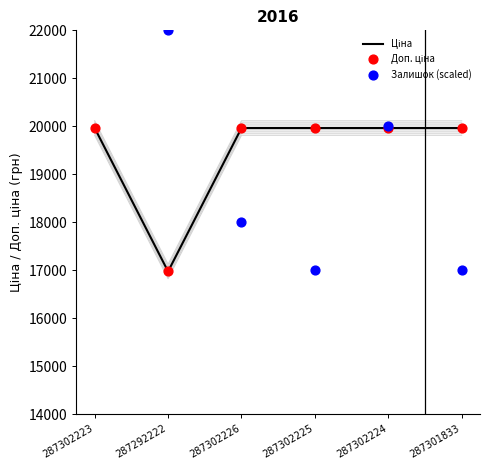

Which series contains the highest Y value?

Залишок (scaled)